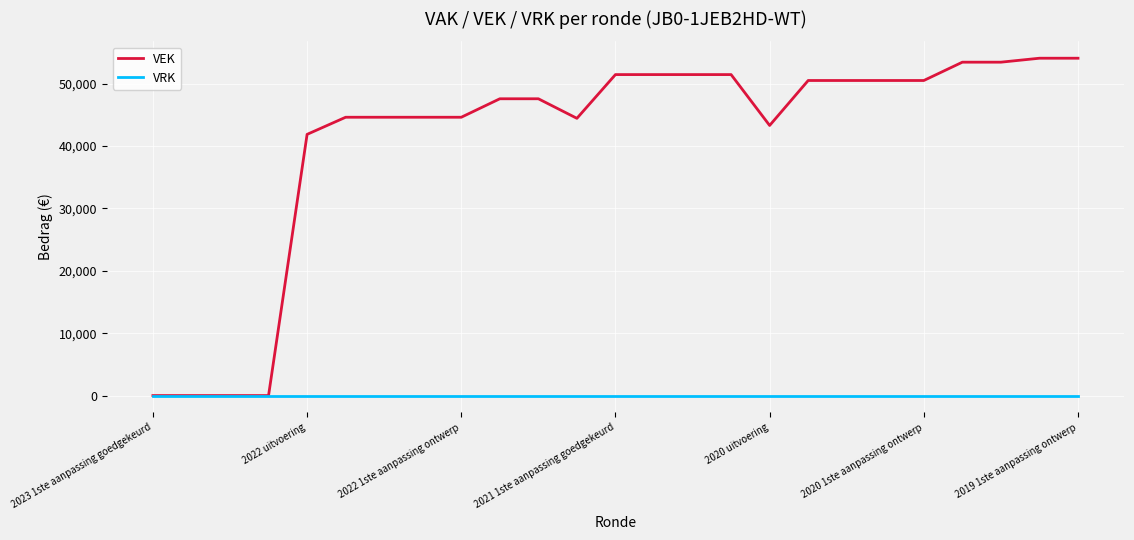

Does the chart have visible grid lines?

Yes